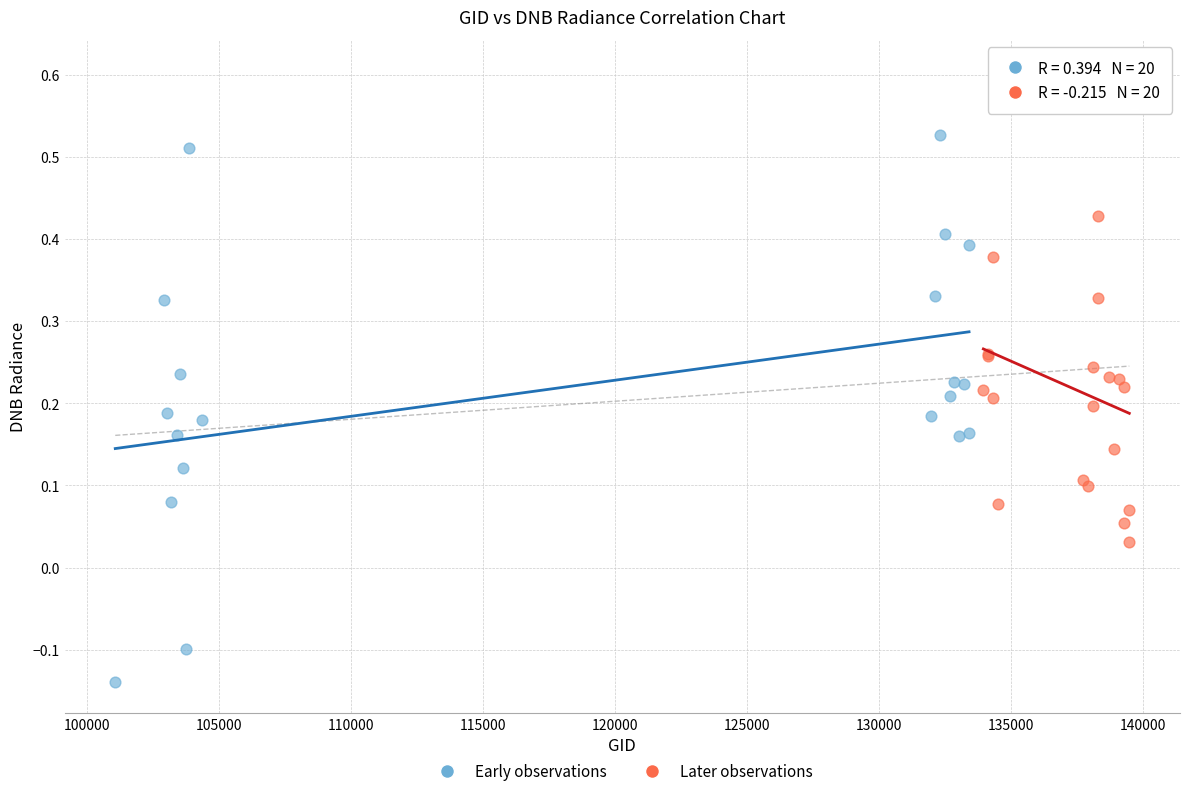

Which series reaches the minimum Y coordinate?

Early observations